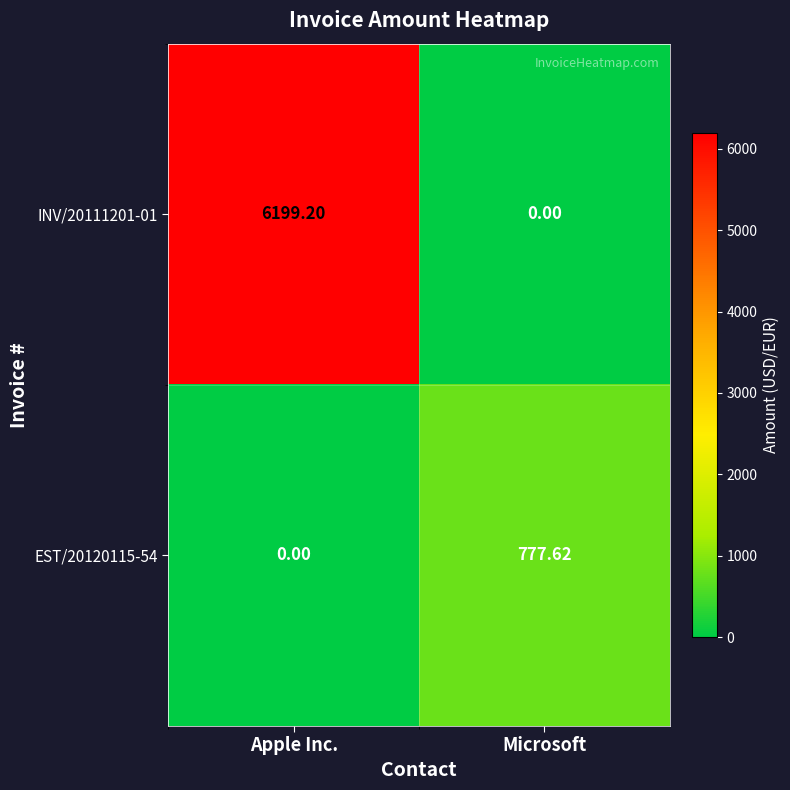

At which label does INV/20111201-01 reach its minimum?

Microsoft